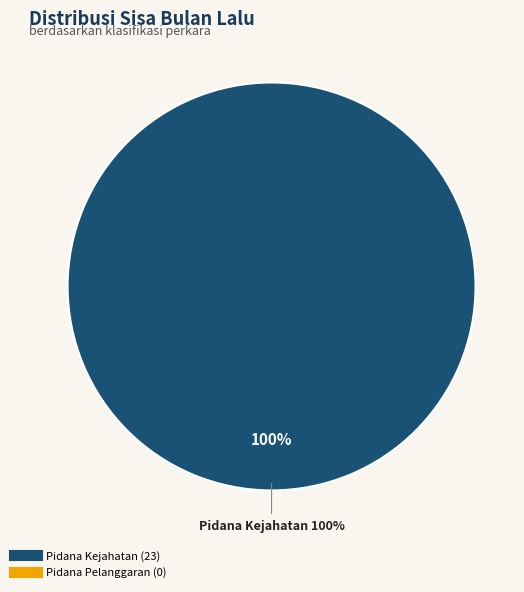

Count the number of slices in the pie.

2